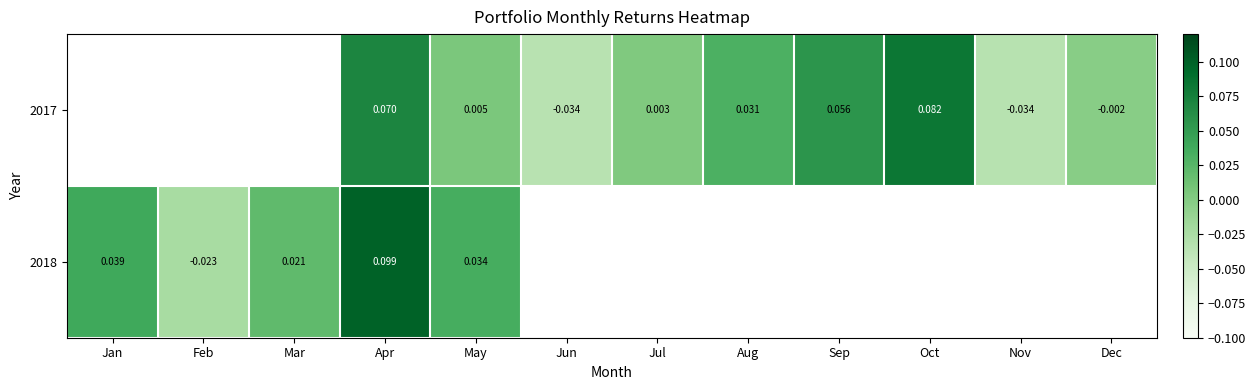

At which label does 2018 reach its minimum?

Feb